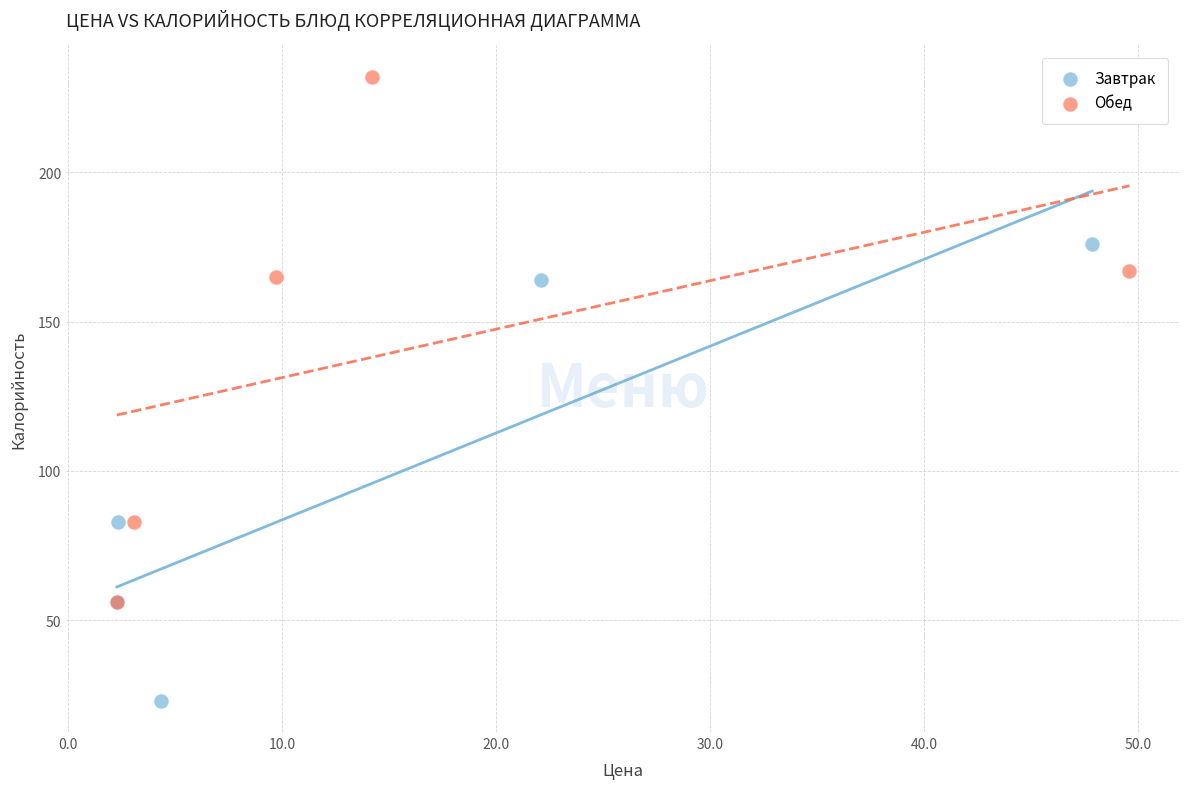

Which series reaches the minimum Y coordinate?

Завтрак